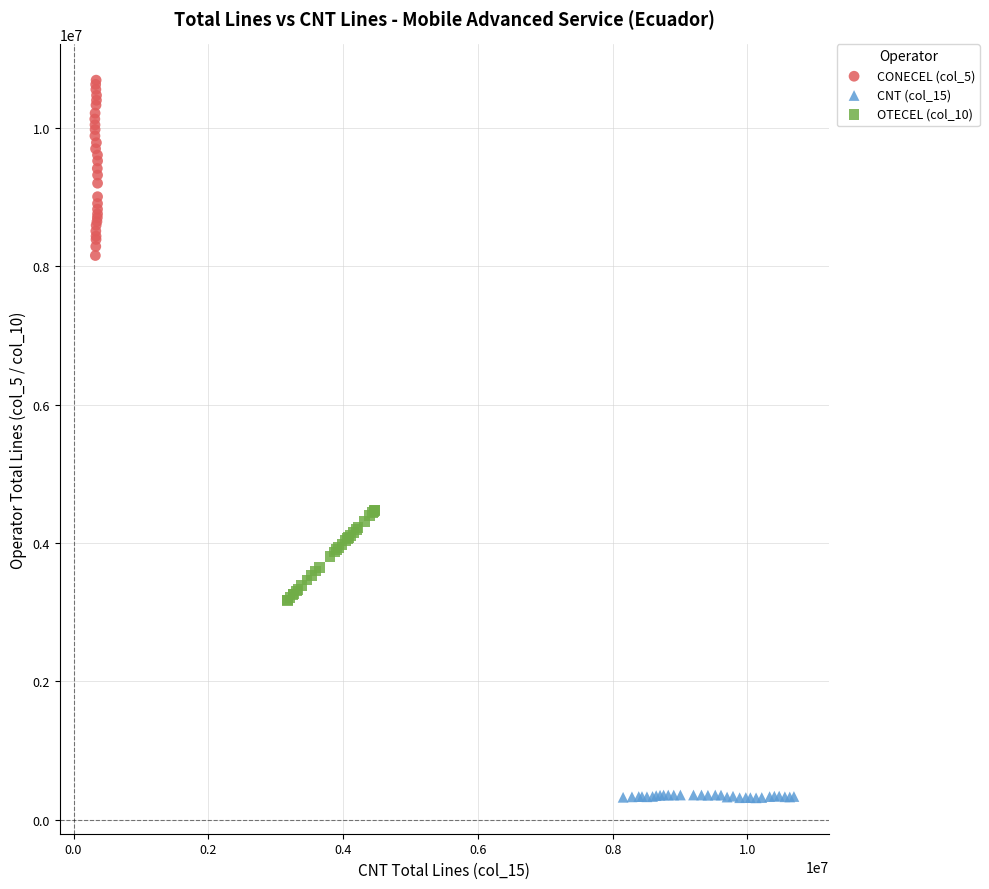

Which series reaches the minimum Y coordinate?

CNT (col_15)